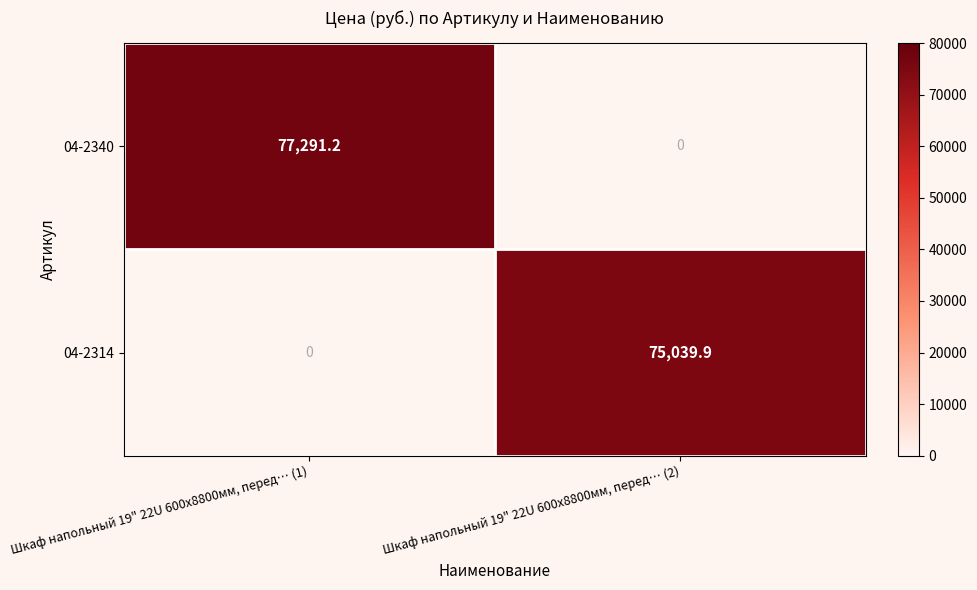

What is the spread (max minus min) of values at Шкаф напольный 19" 22U 600х8800мм, перед… (2)?

75039.9